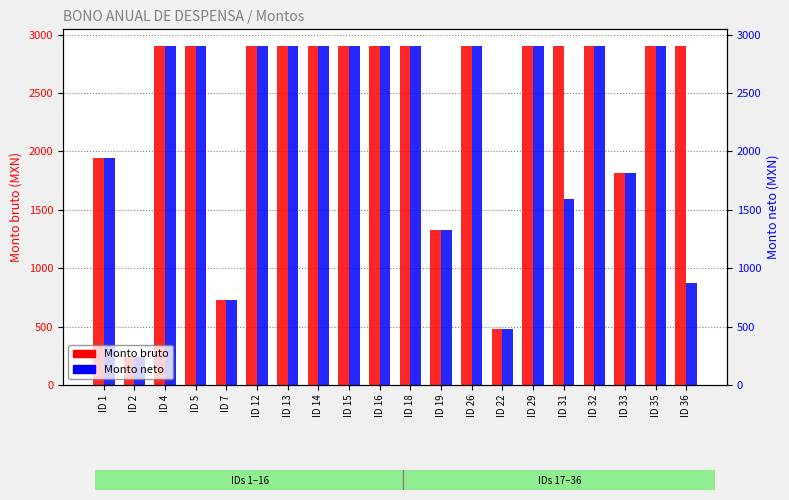

How many data points in Monto neto are less than 2900?

8